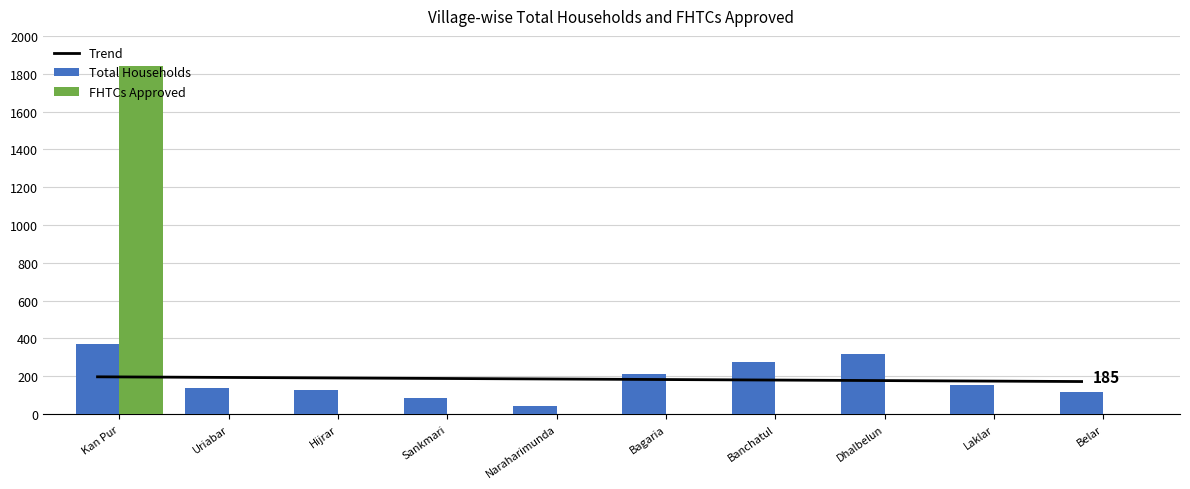

Where does the Total Households series first go above 156?

Kan Pur